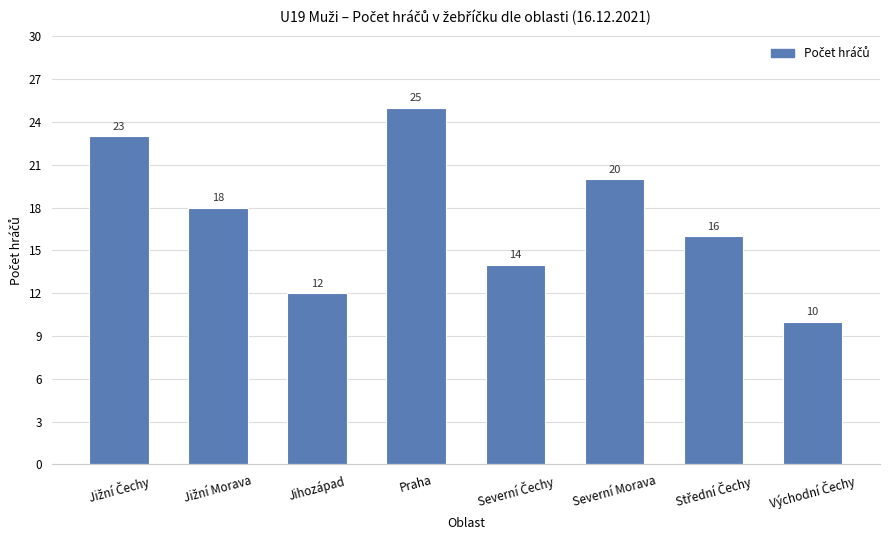

The value at Jihozápad is 12. True or false?

True